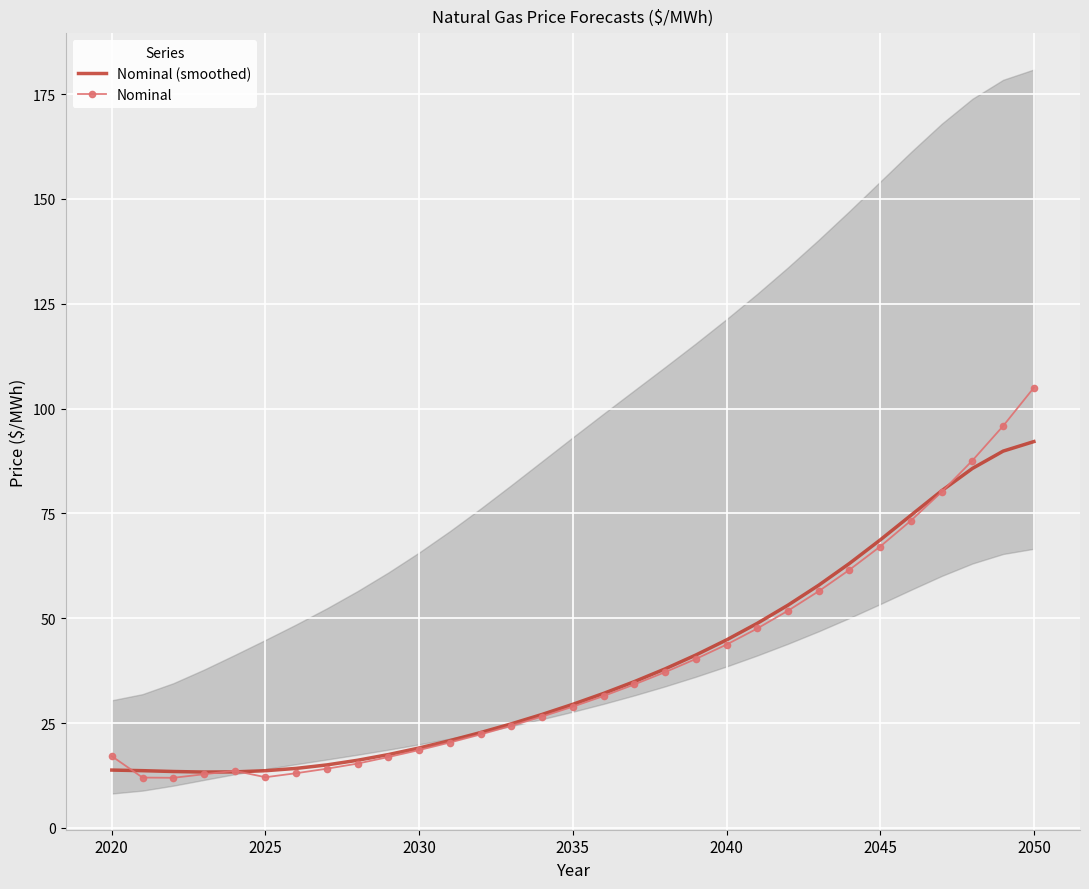

How many interior local valleys does the Nominal (smoothed) series have?

1